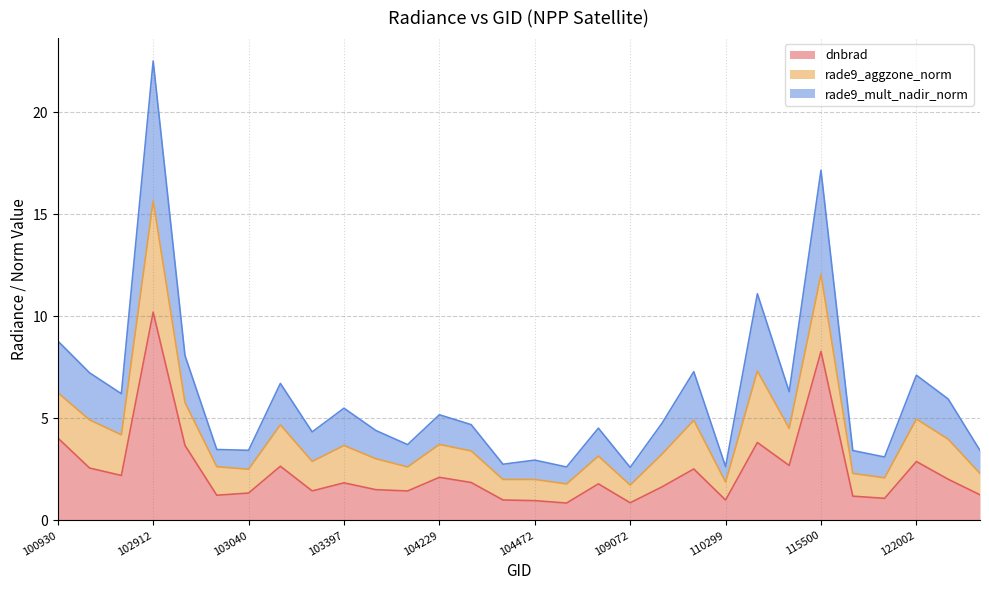

Is the value of dnbrad at 109072 greater than the value of rade9_mult_nadir_norm at 110299?

No